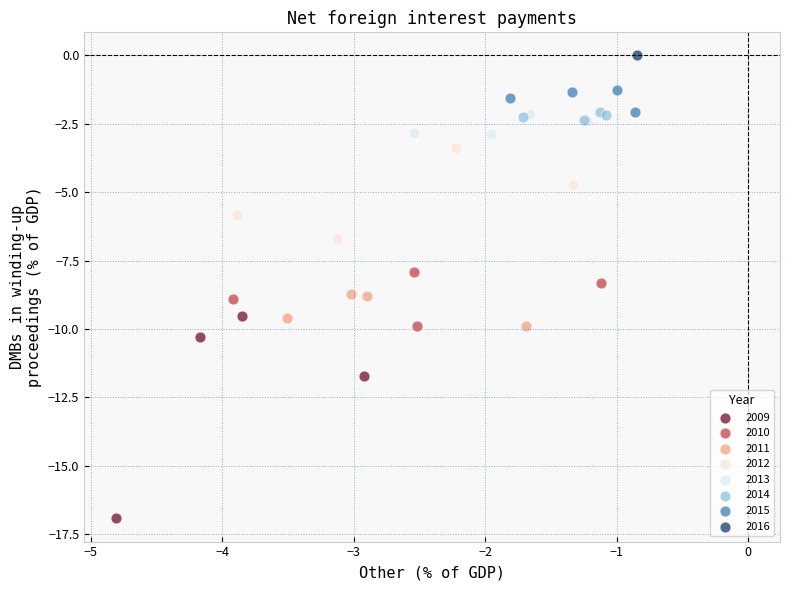

What are all the series names shown in the legend?

2009, 2010, 2011, 2012, 2013, 2014, 2015, 2016